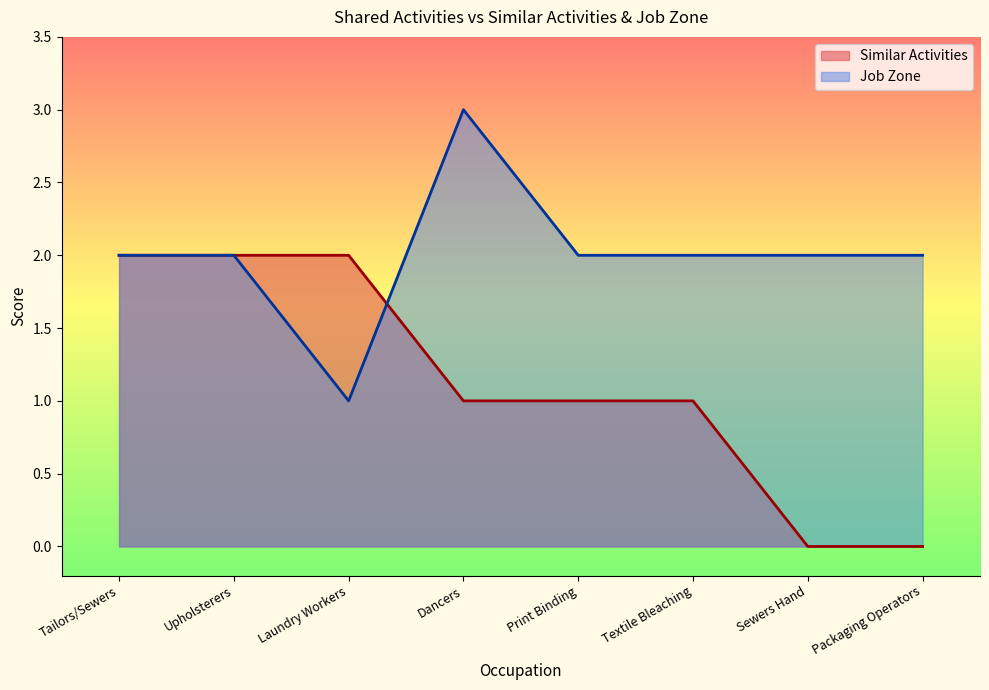

Count the number of categories in the chart.

8